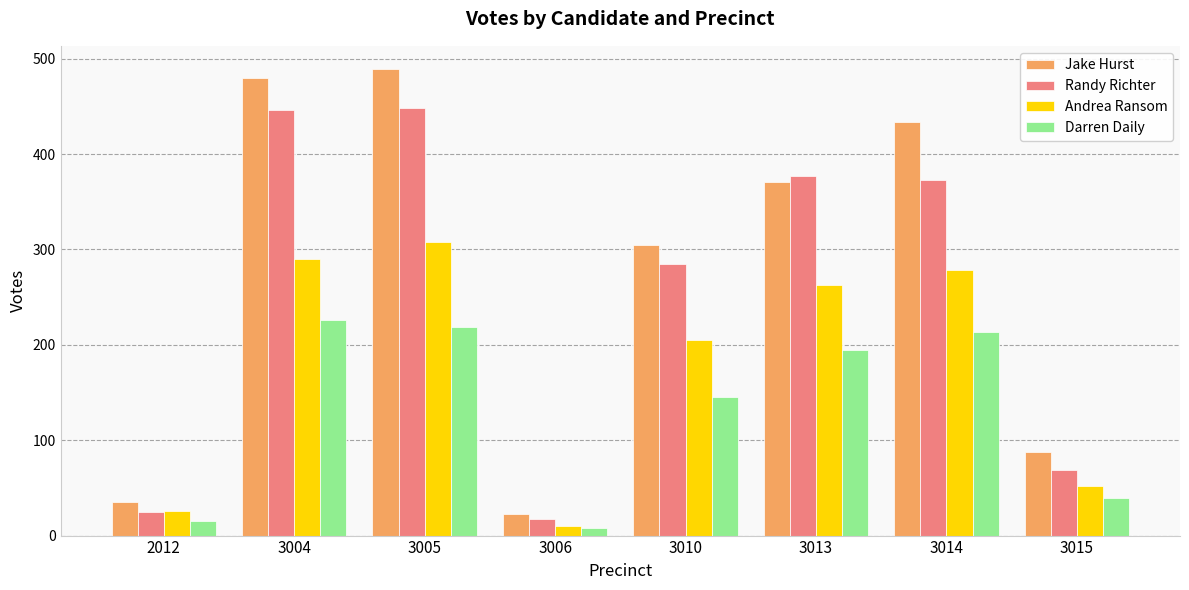

Which category has the lowest value in the Andrea Ransom series?

3006